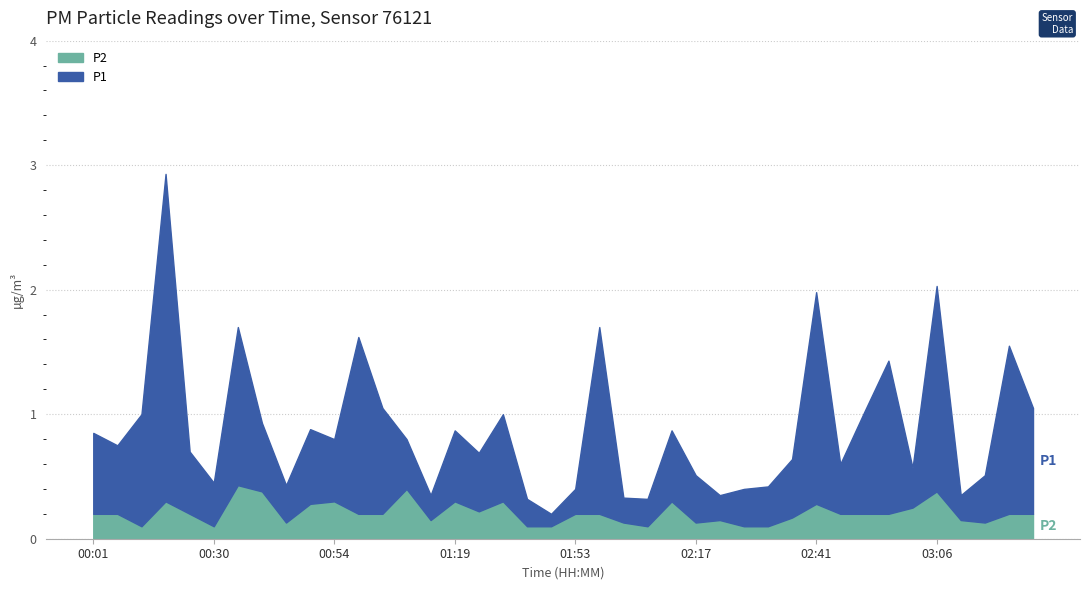

List the series in order of their peak value, lowest first.

P2, P1